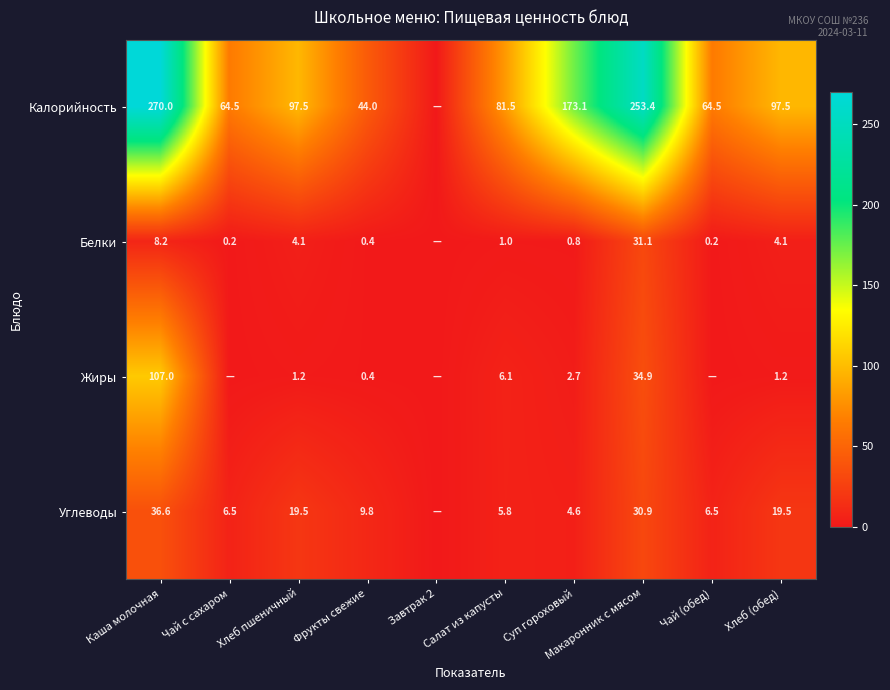

At which category is the sum across all series the highest?

Каша молочная